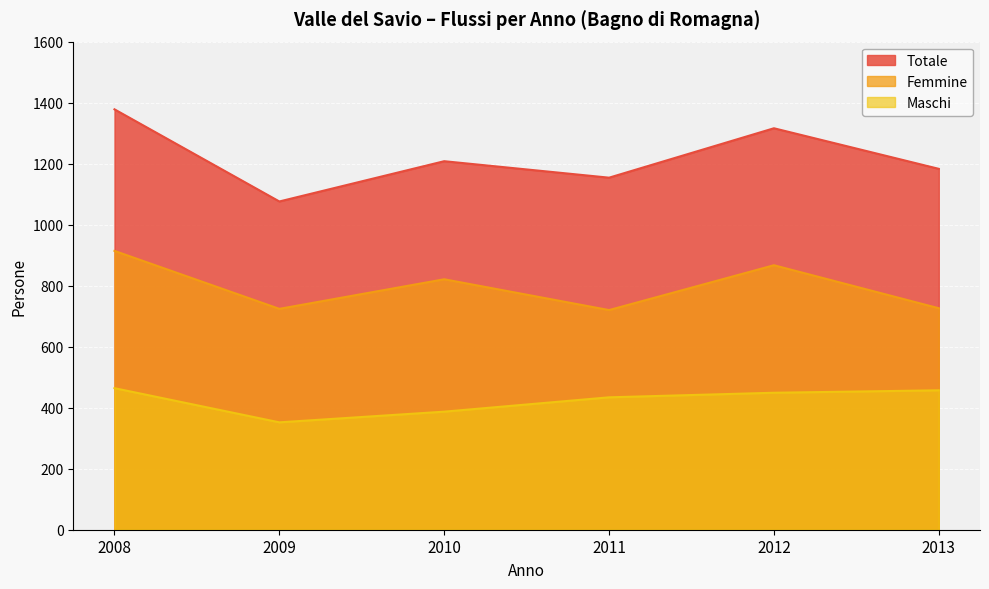

Is it true that Maschi equals 352 at 2009?

True